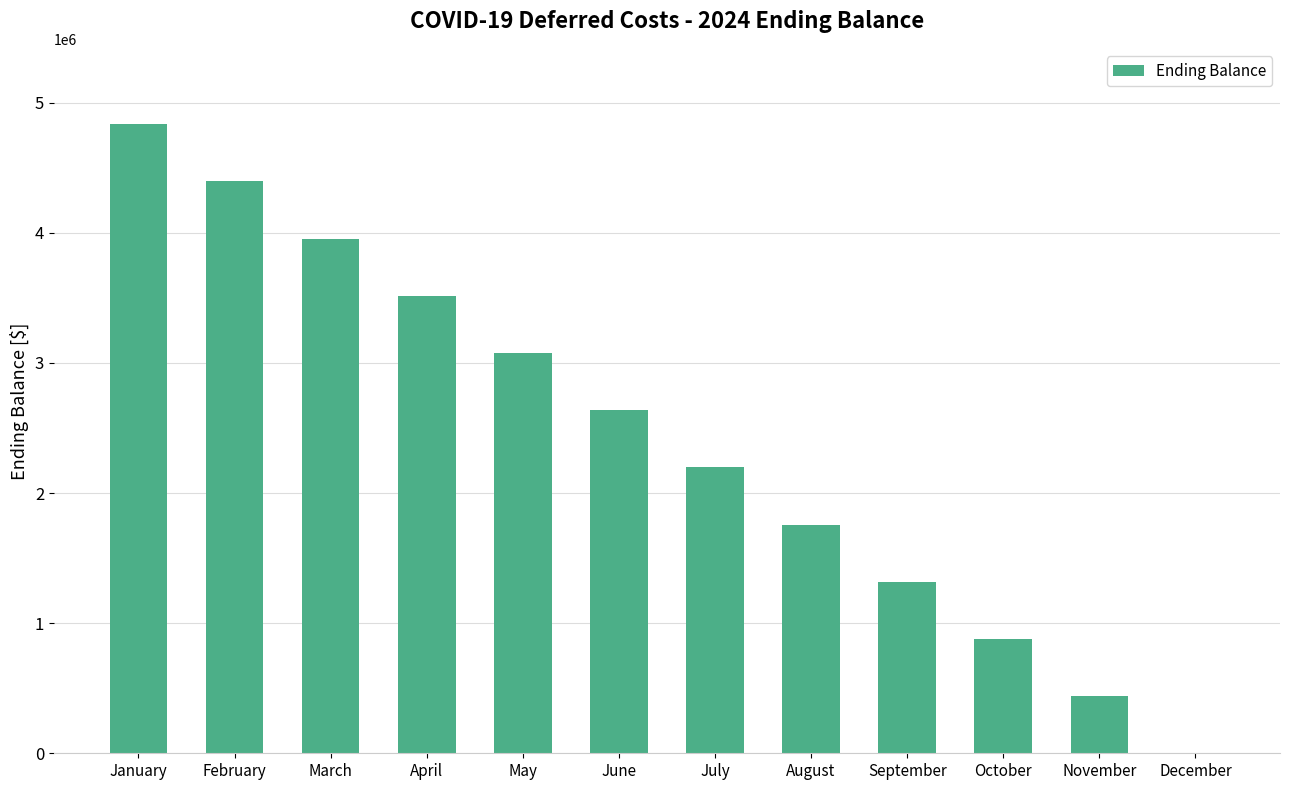

What is the greatest value displayed?

4834459.7